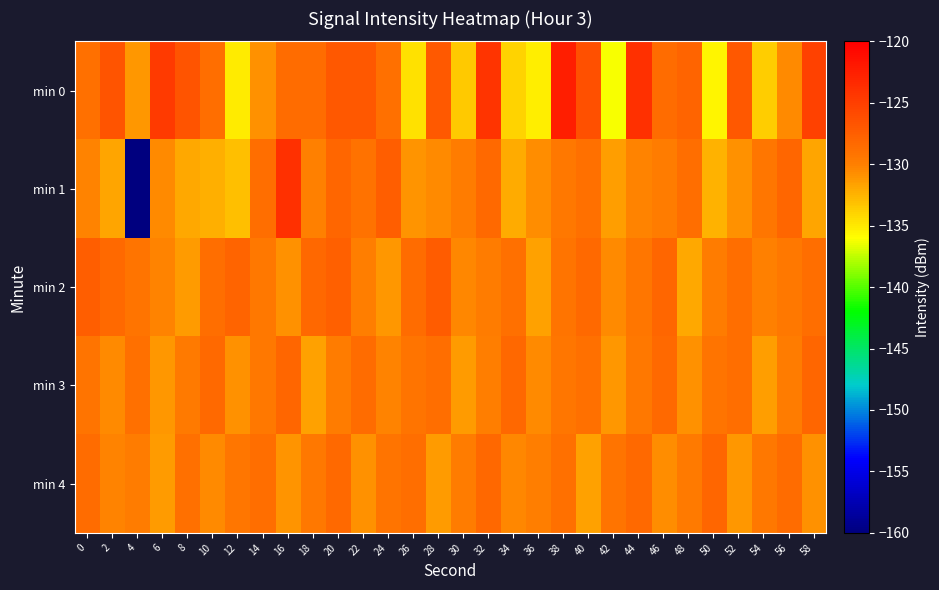

Between 50 and 38, which is larger?

38